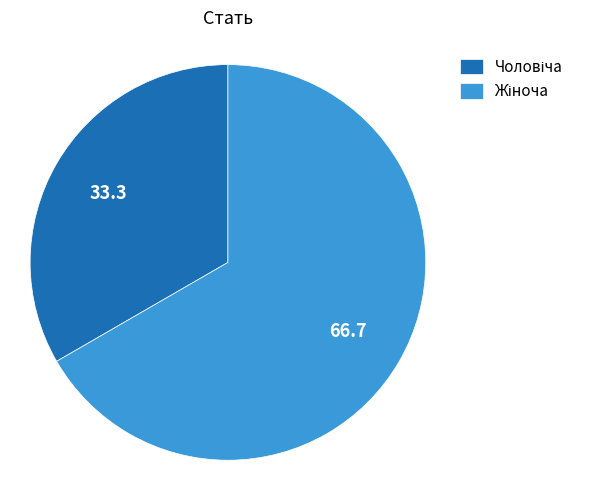

Is there a majority slice in this chart?

Yes